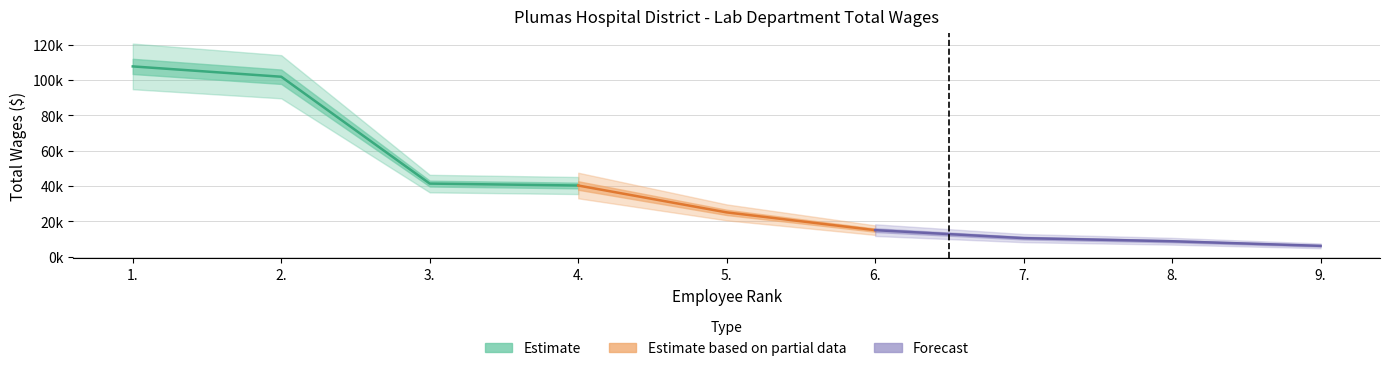

True or false: the data shows 66585 at 3..

False